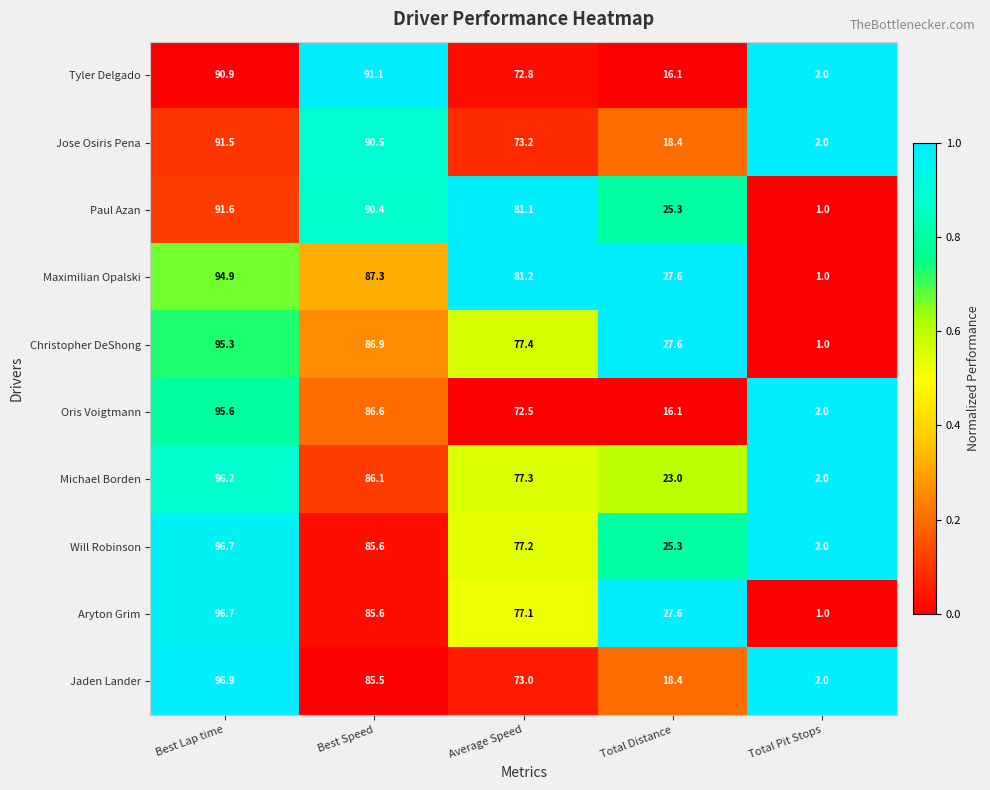

At which category is the sum across all series the highest?

Best Lap time